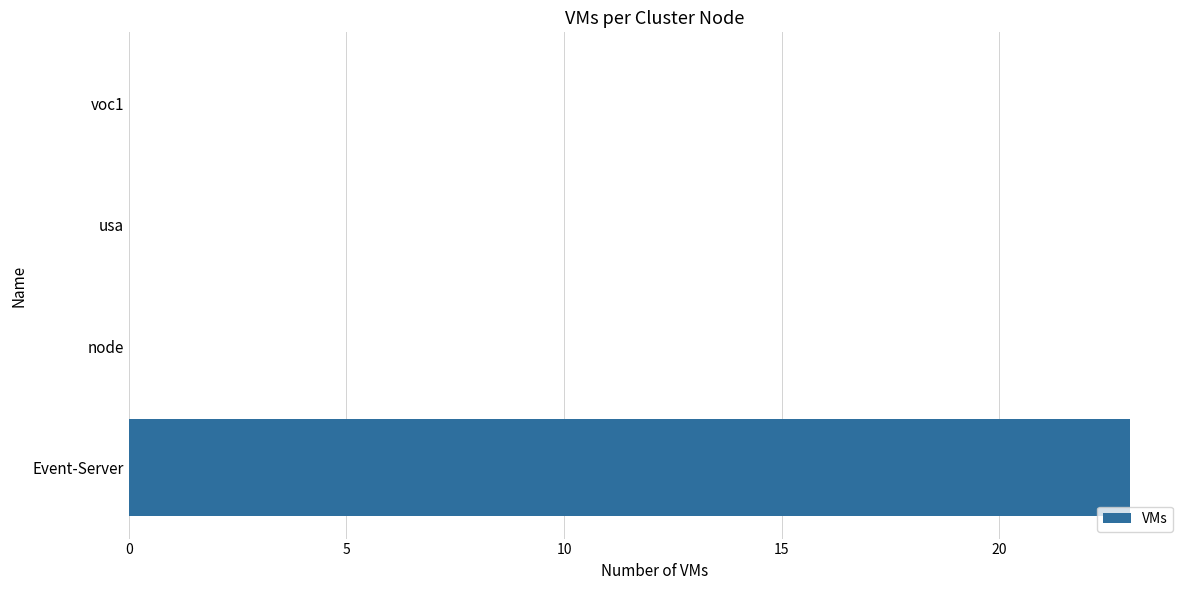

Is it true that the value at usa is 0?

True